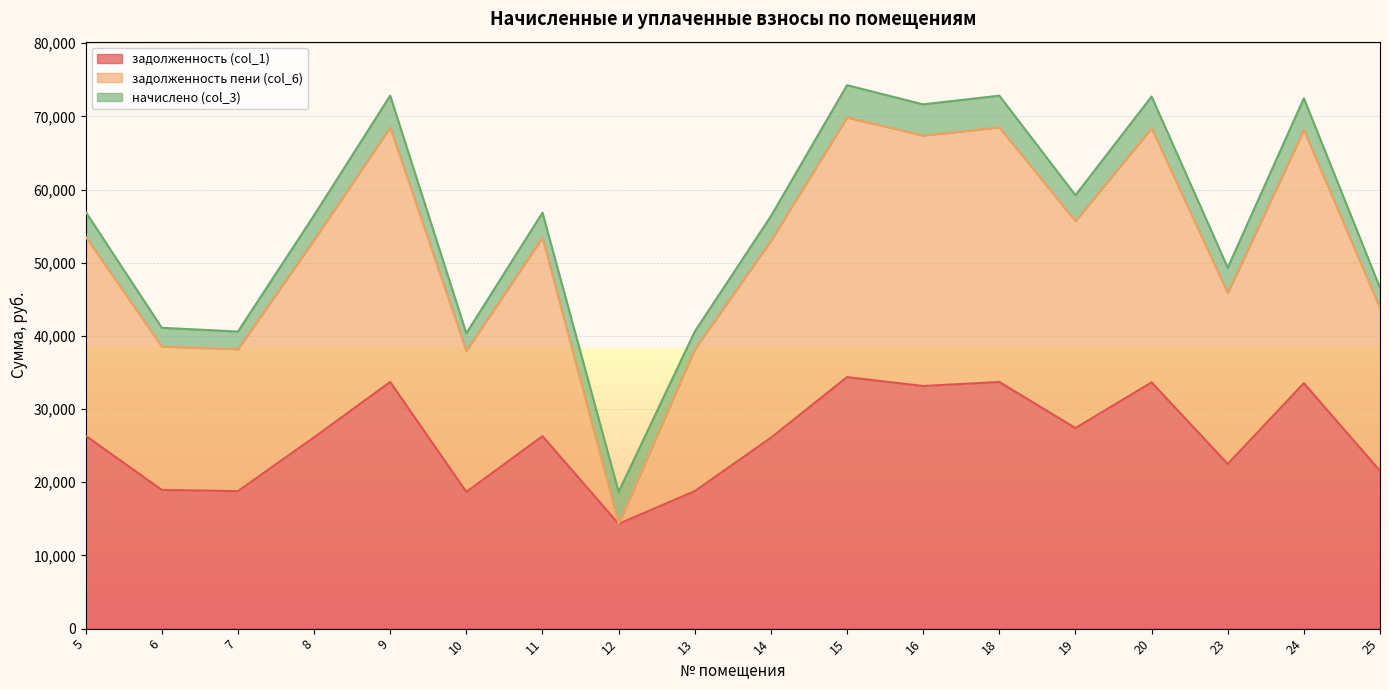

What is the minimum value for задолженность пени (col_6)?

14319.0